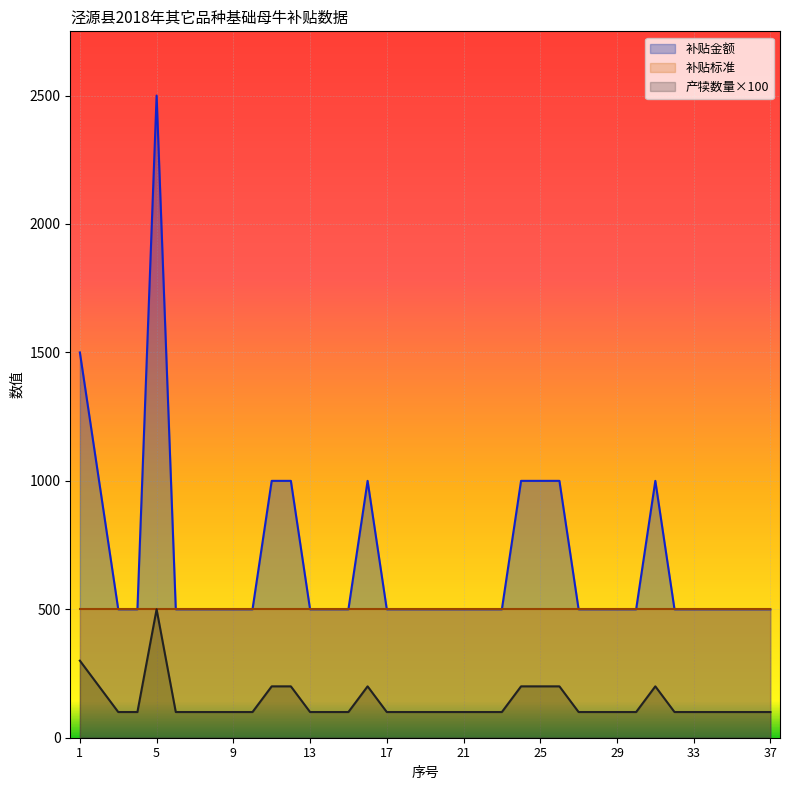

True or false: 补贴金额 and 产犊数量×100 intersect in this chart.

False